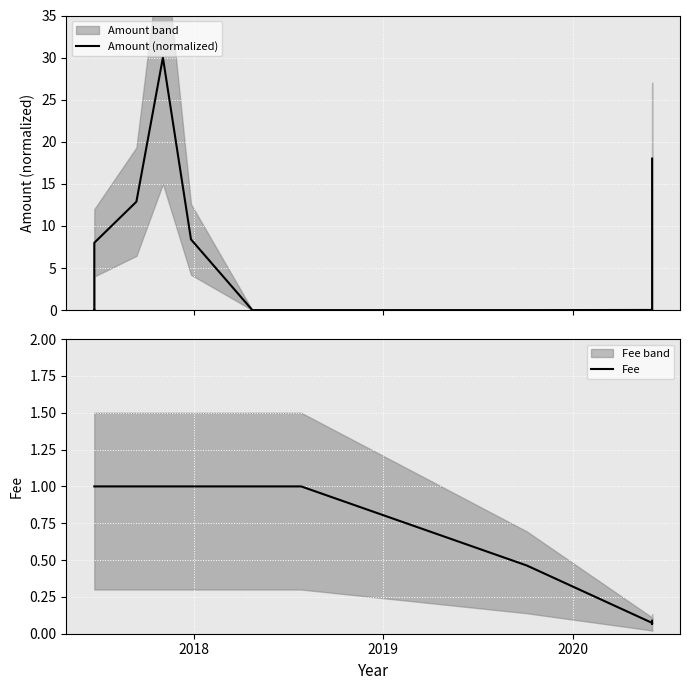

Reading right to left, transcribe all the data shown in this chart.

Amount (normalized): 18.0	0.0	0.0	0.0	0.0	0.0	0.0	0.0	8.4	30.0	12.9	8.0	0.0	0.0
Fee: 0.1	0.1	0.1	0.1	0.5	1.0	1.0	1.0	1.0	1.0	1.0	1.0	1.0	1.0